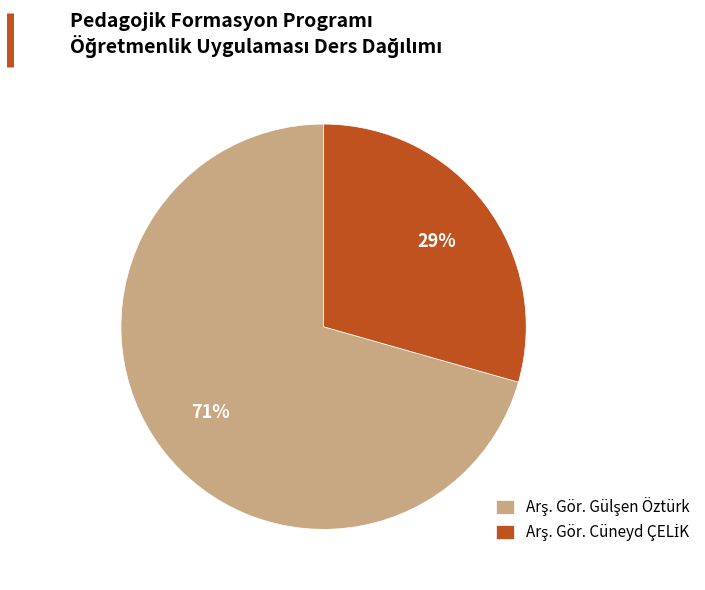

Is there any slice that represents more than half of the pie?

Yes